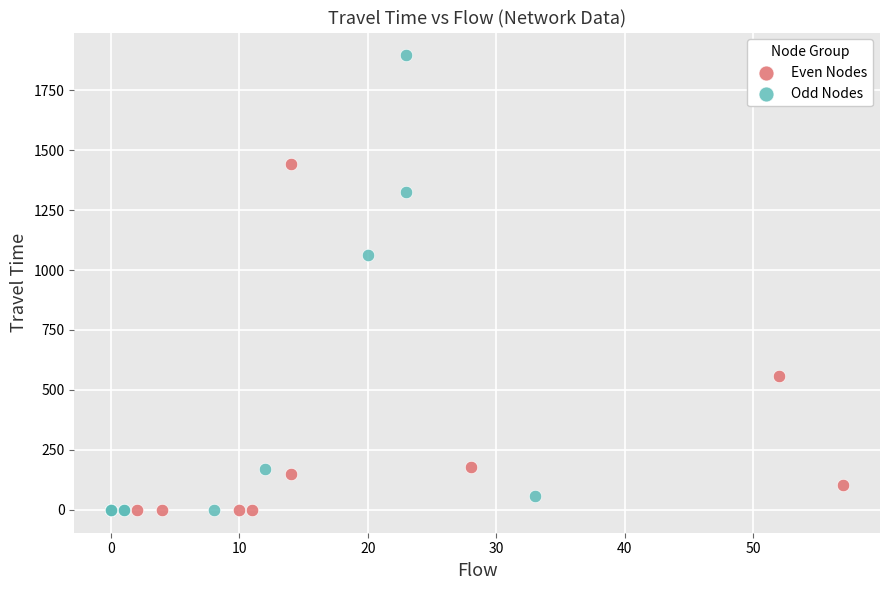

What are all the series names shown in the legend?

Even Nodes, Odd Nodes